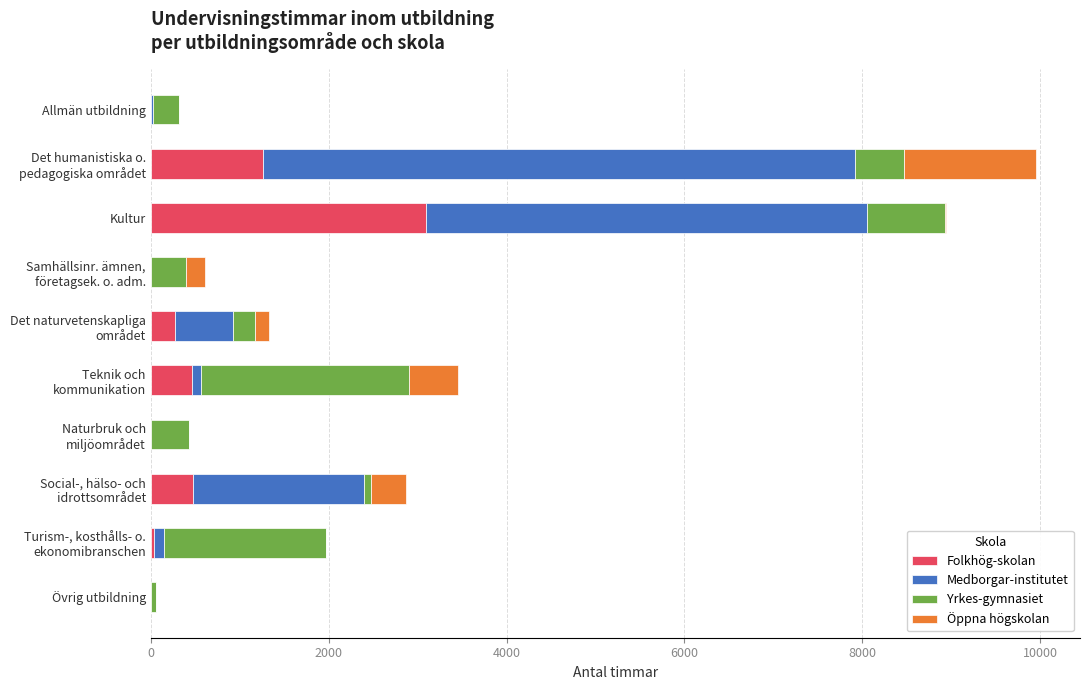

At which label does Folkhög-skolan reach its peak?

Kultur